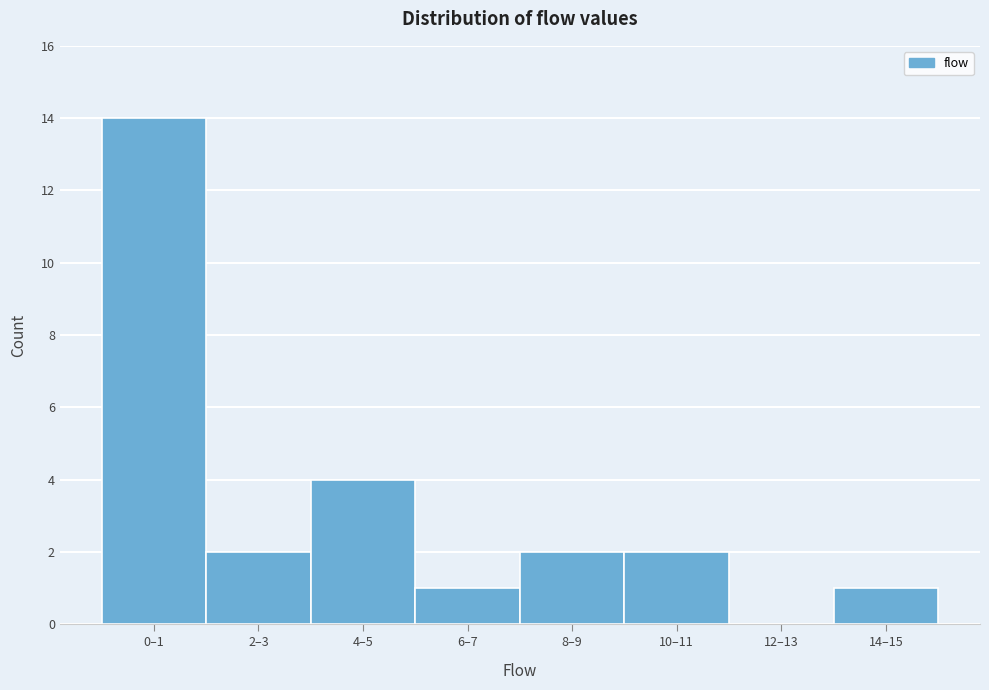

Reading left to right, what are all the values shown in this chart?

0–1=14	2–3=2	4–5=4	6–7=1	8–9=2	10–11=2	12–13=0	14–15=1